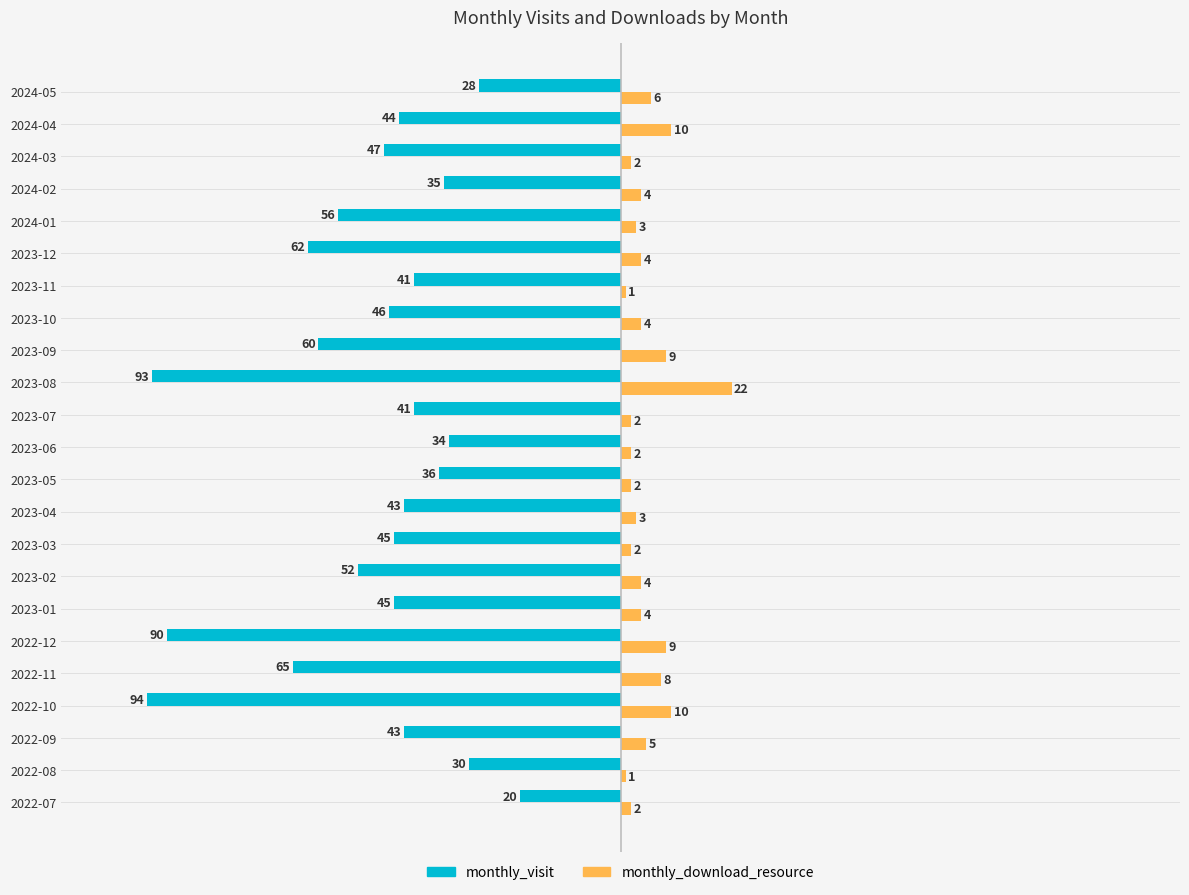

True or false: monthly_visit has a value of -40 at 2023-09.

False